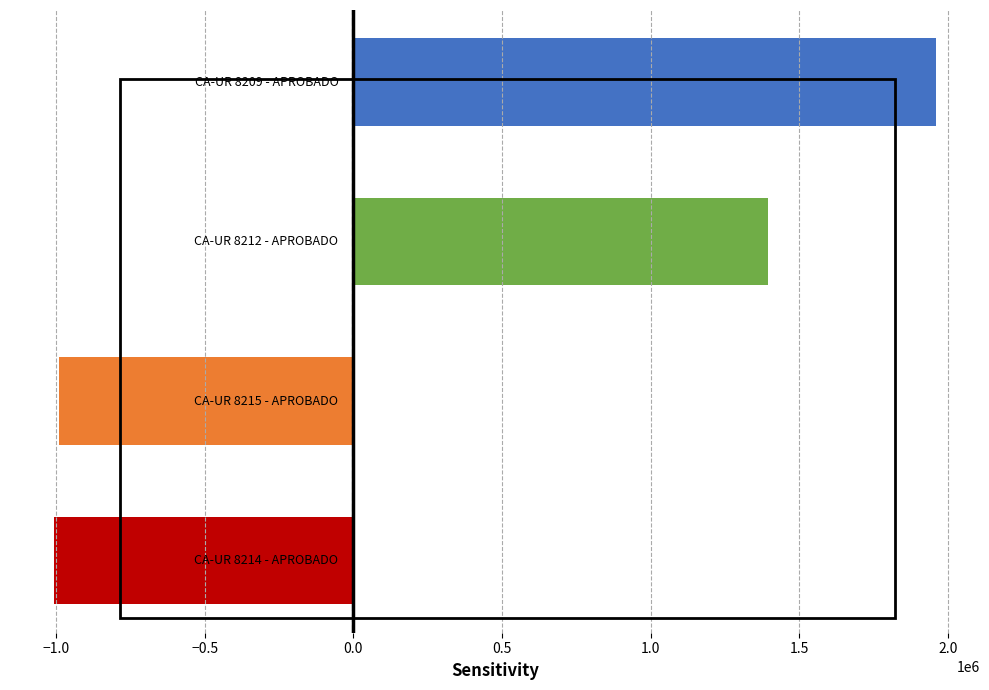

How many distinct data groups are displayed?

1